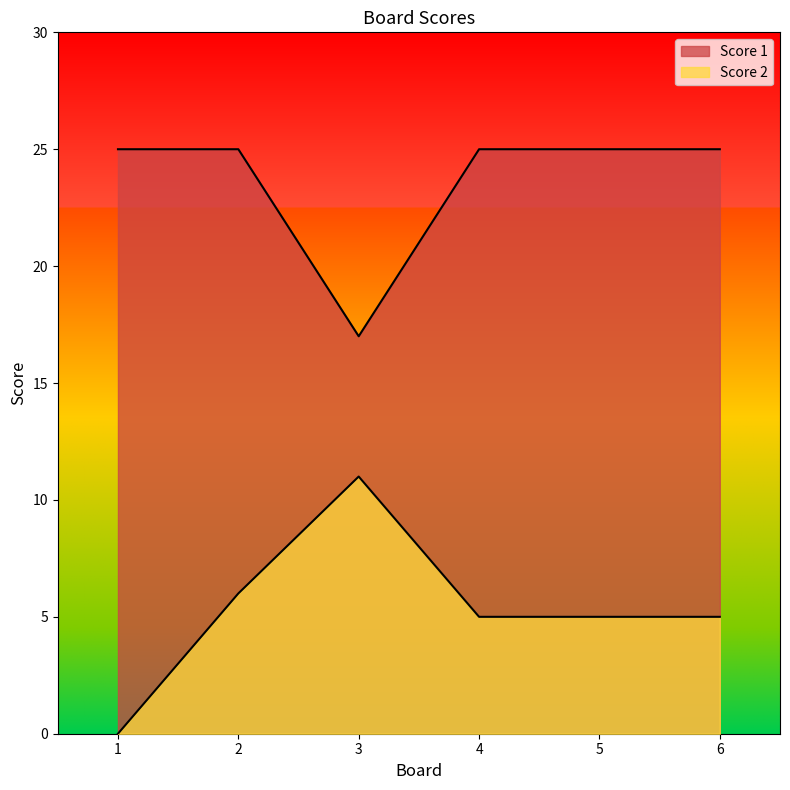

At 1, list the series in order from largest to smallest.

Score 1, Score 2